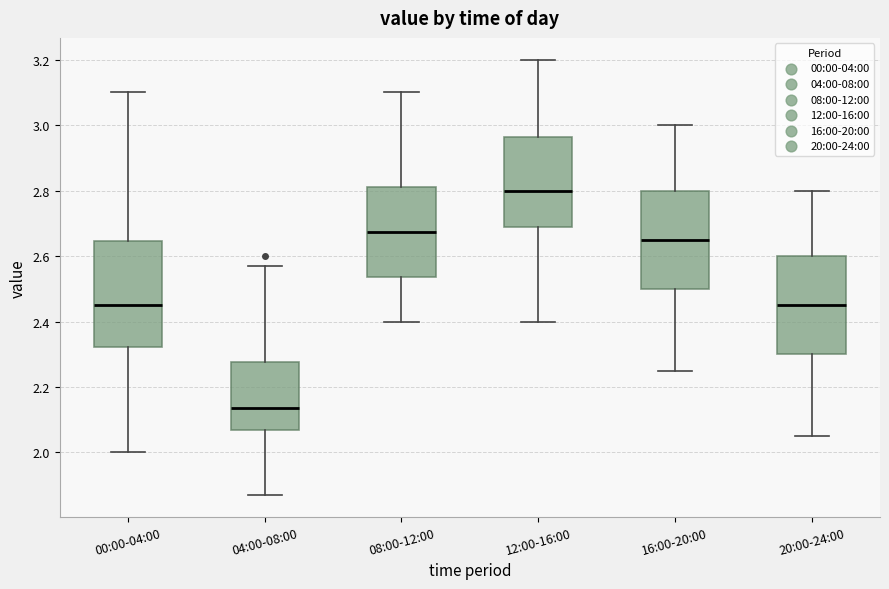

Reading left to right, read every box against the y-axis: the position of its median line, the range the box covers, and the ends of its whiskers. The values are not printed on the chart, so give them approximately, as read against the axis.

00:00-04:00: median 2.46, box 2.32 to 2.64, whiskers 2.00 to 3.10
04:00-08:00: median 2.14, box 2.08 to 2.28, whiskers 1.88 to 2.58
08:00-12:00: median 2.68, box 2.54 to 2.82, whiskers 2.40 to 3.10
12:00-16:00: median 2.80, box 2.68 to 2.96, whiskers 2.40 to 3.20
16:00-20:00: median 2.66, box 2.50 to 2.80, whiskers 2.26 to 3.00
20:00-24:00: median 2.46, box 2.30 to 2.60, whiskers 2.06 to 2.80